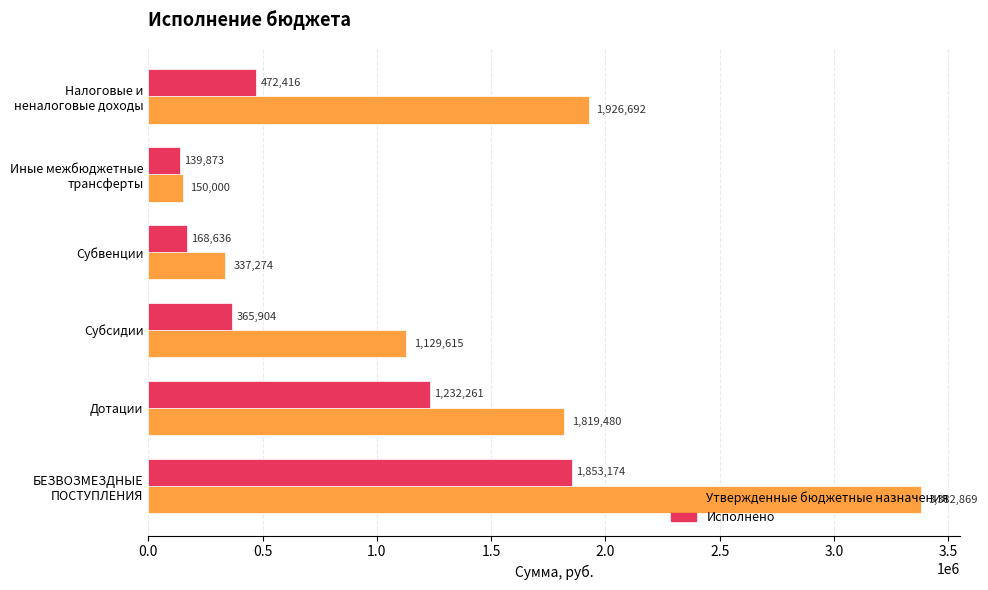

True or false: Исполнено has a value of 1232261.0 at Дотации.

True